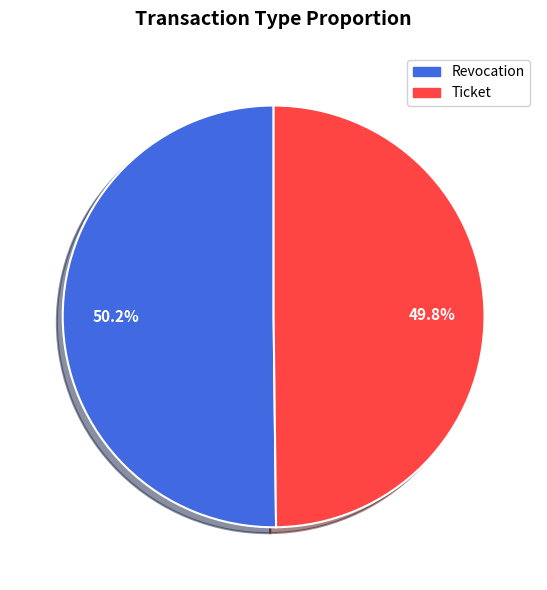

Approximately how many times larger is the value at Ticket compared to Revocation?

1.0